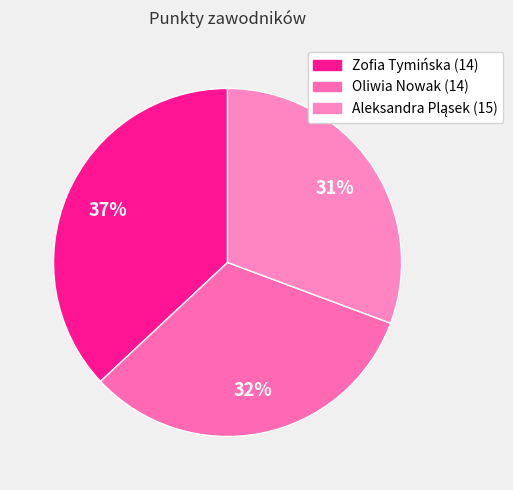

How many slices are in this pie chart?

3